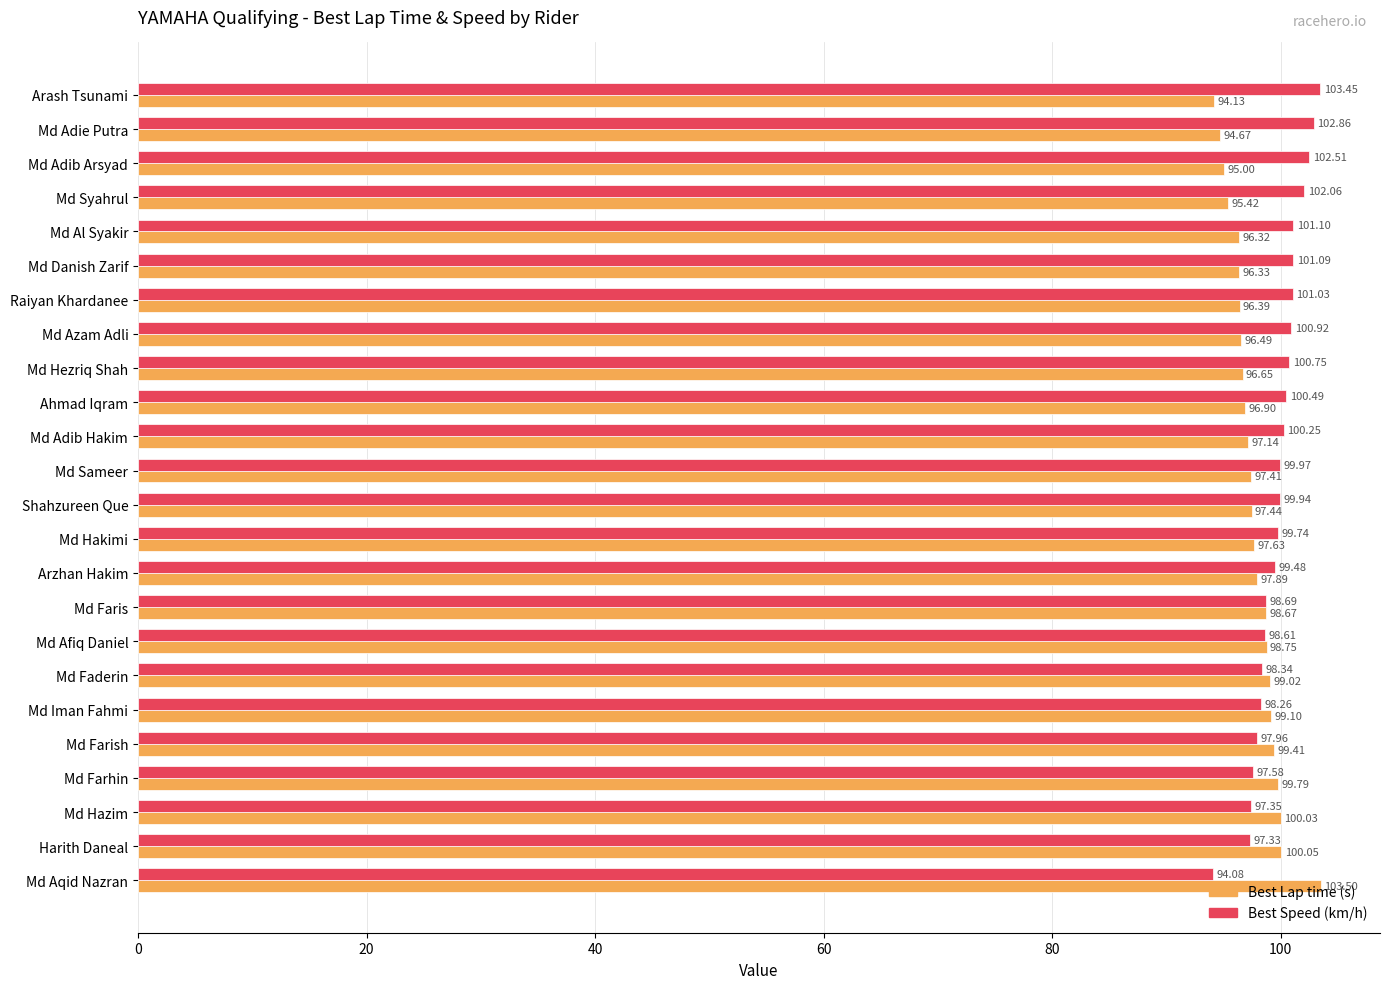

At which label does Best Lap time (s) reach its peak?

Md Aqid Nazran